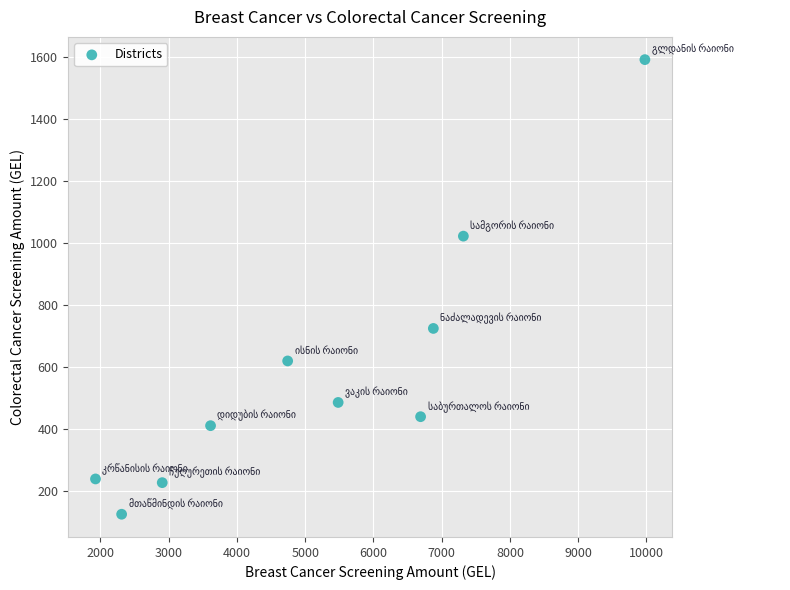

What is the average X value?

5185